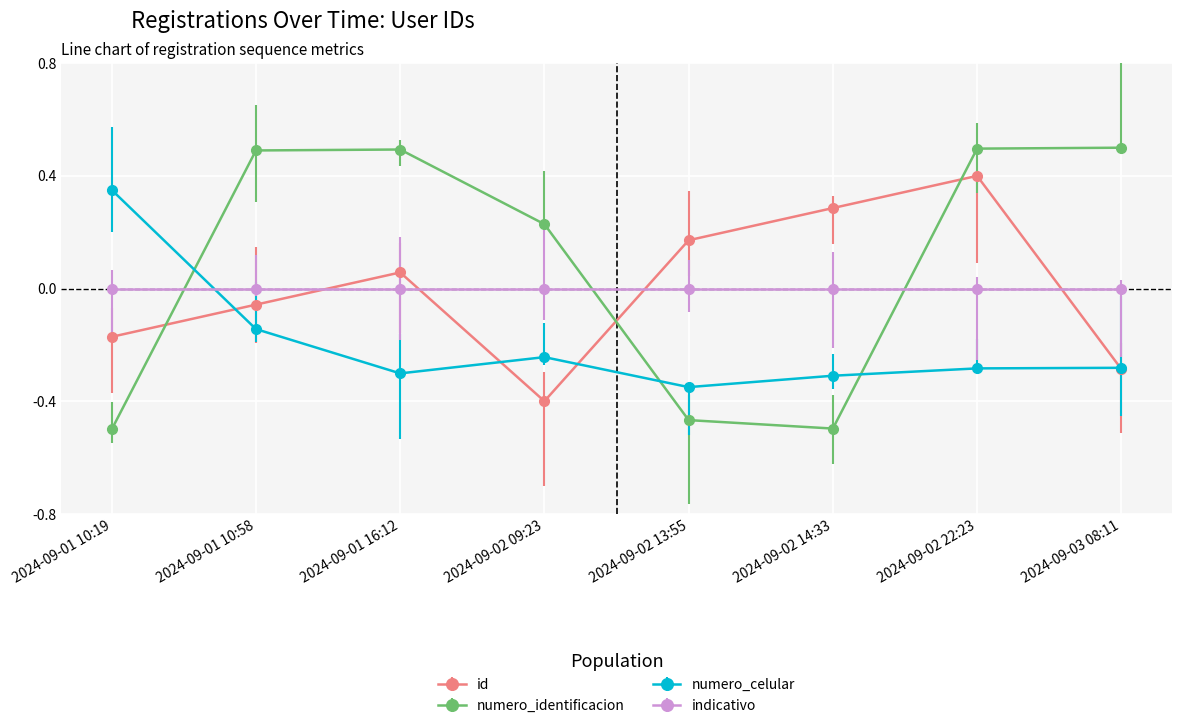

What is the label of the 2nd point from the left?

2024-09-01 10:58